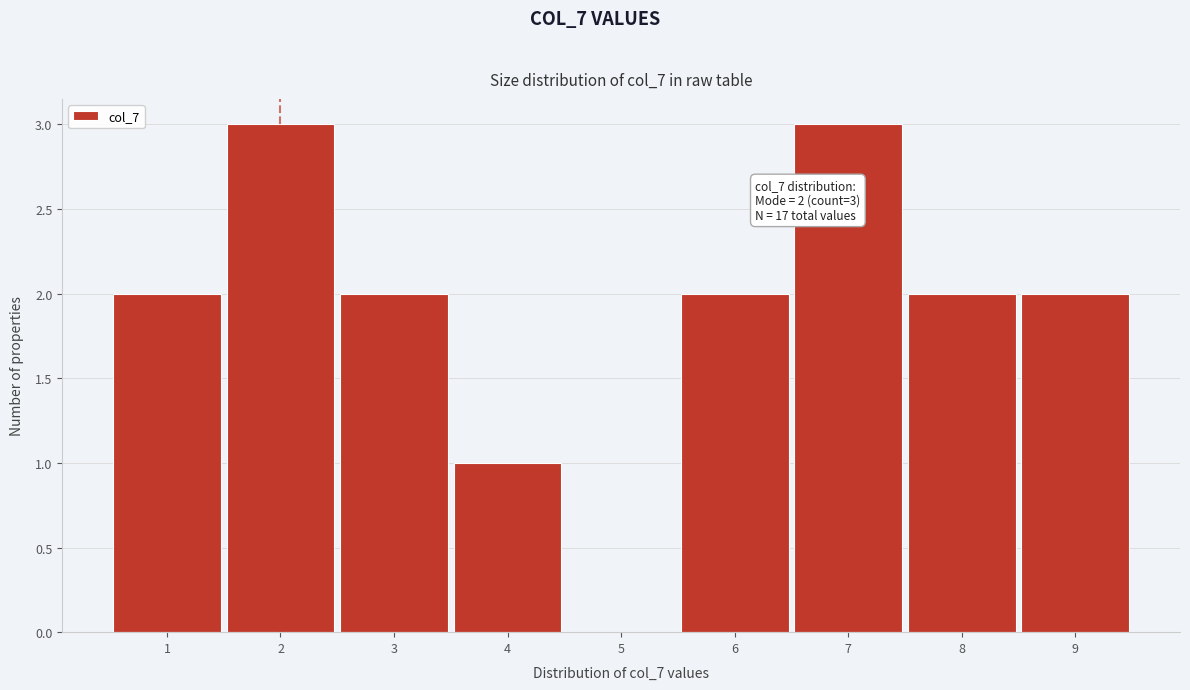

Reading left to right, extract all data points from this chart.

1=2	2=3	3=2	4=1	5=0	6=2	7=3	8=2	9=2